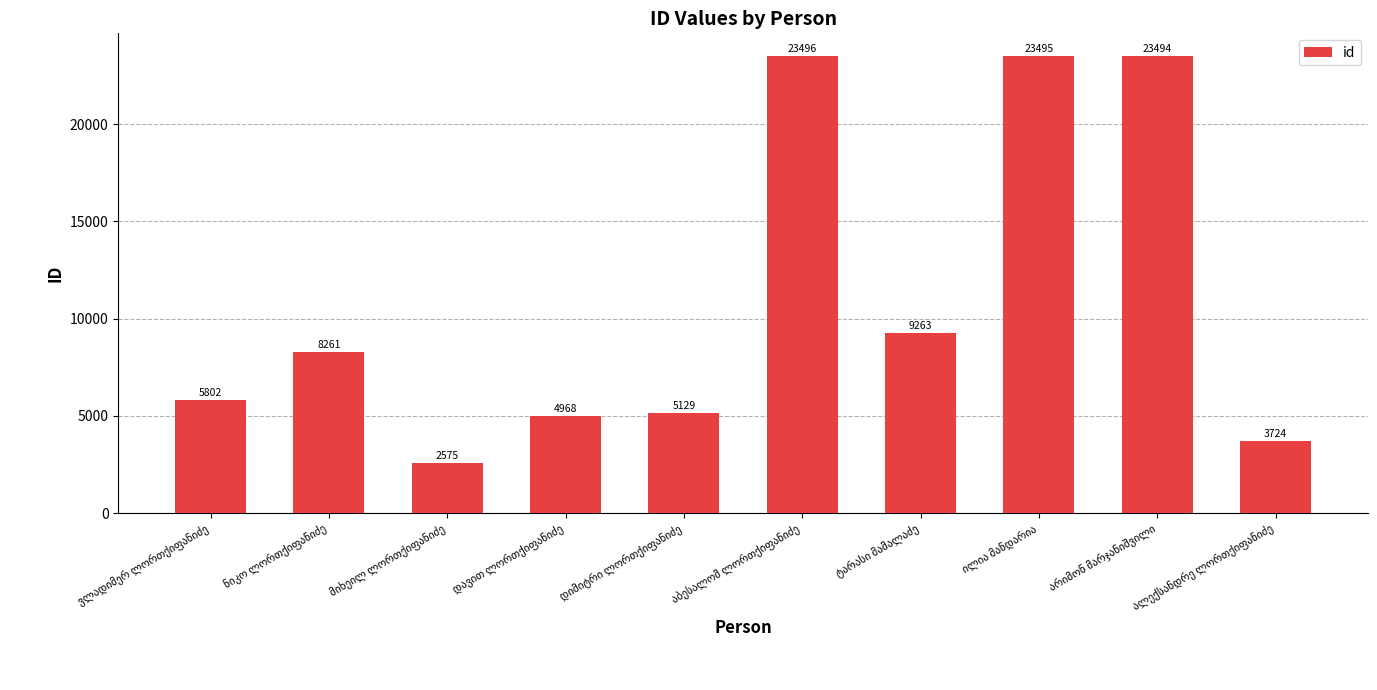

What is the value of the 2nd bar from the left?

8261